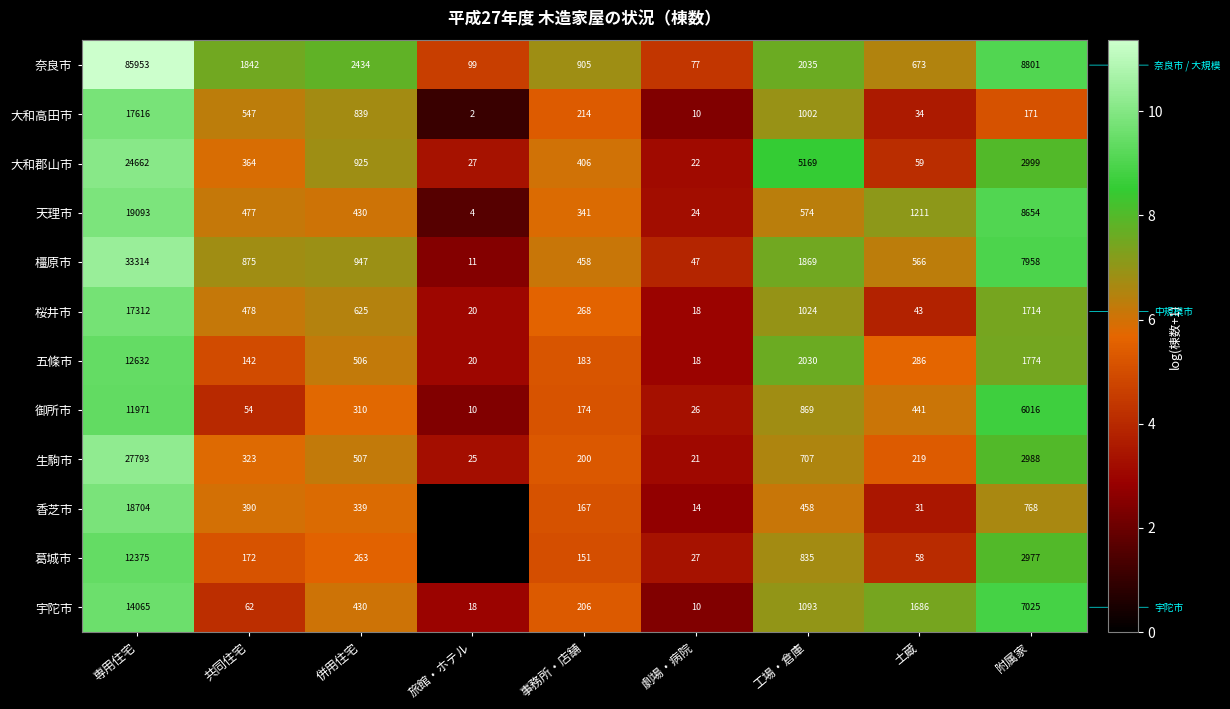

True or false: 生駒市 has a value of 1.7 at 事務所・店舗.

False